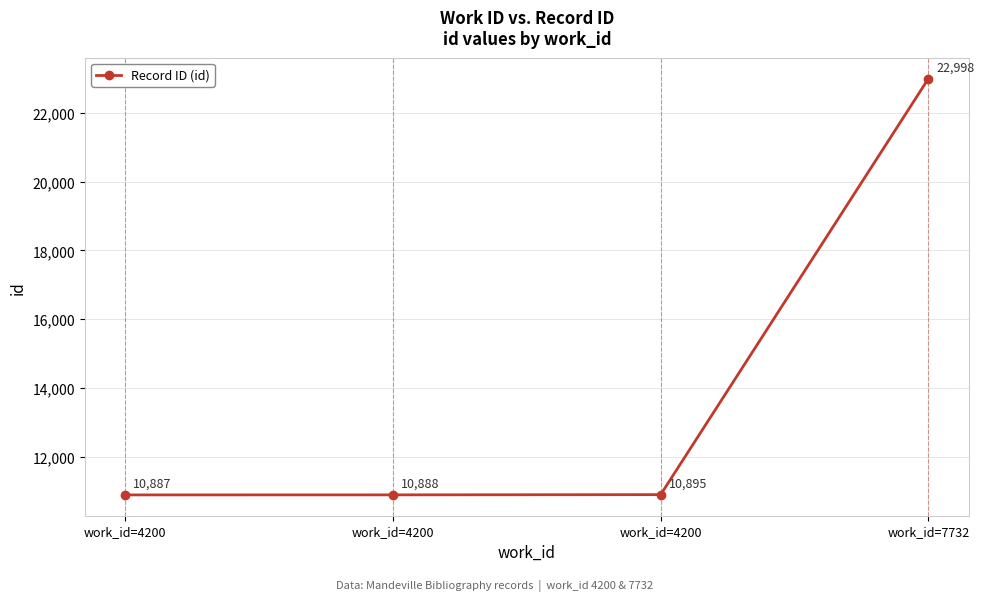

How many values exceed 10895?

1